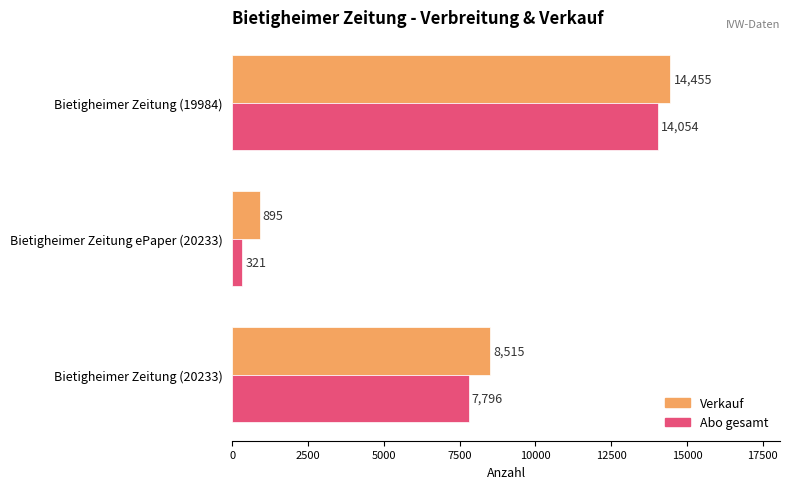

Rank the series by their average value, from lowest to highest.

Abo gesamt, Verkauf